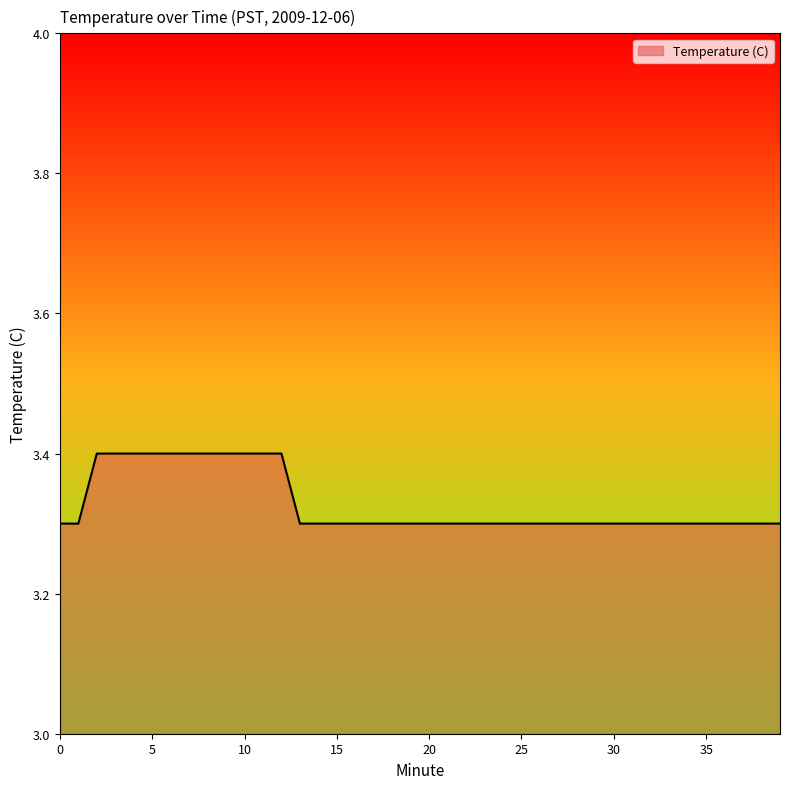

What is the minimum value shown in the chart?

3.3